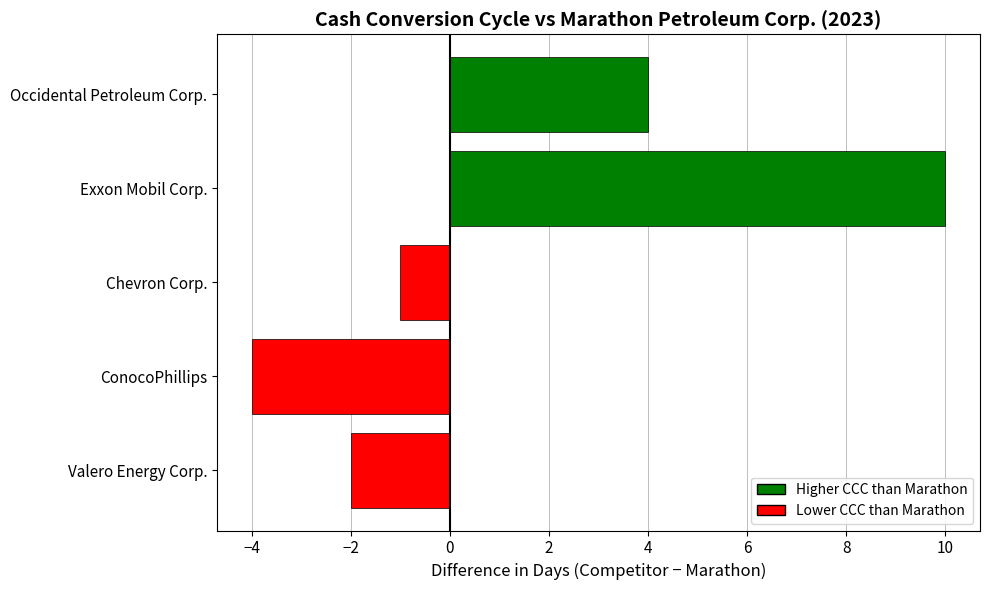

Rank the categories by value from lowest to highest.

ConocoPhillips, Valero Energy Corp., Chevron Corp., Occidental Petroleum Corp., Exxon Mobil Corp.